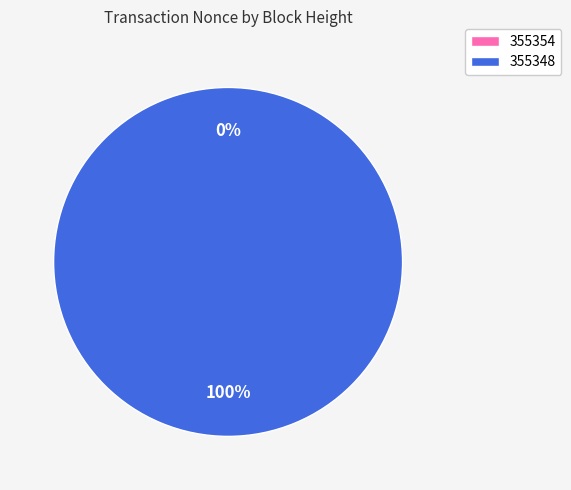

Is there a majority slice in this chart?

Yes